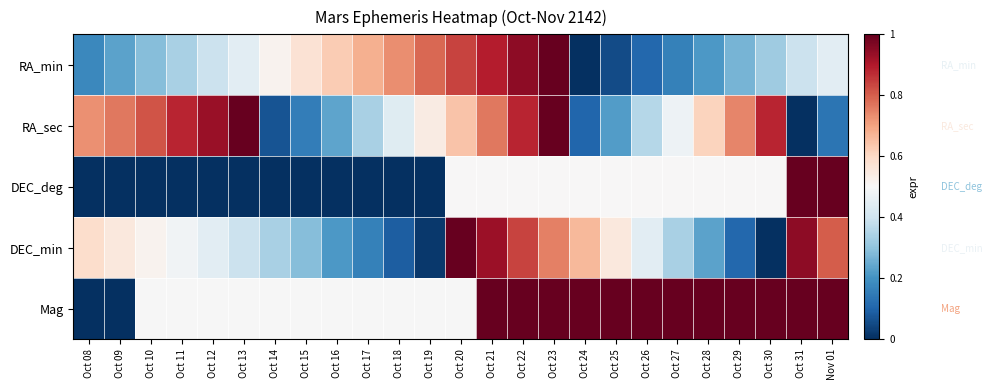

Rank the series by their maximum value, from lowest to highest.

RA_min, RA_sec, DEC_deg, DEC_min, Mag